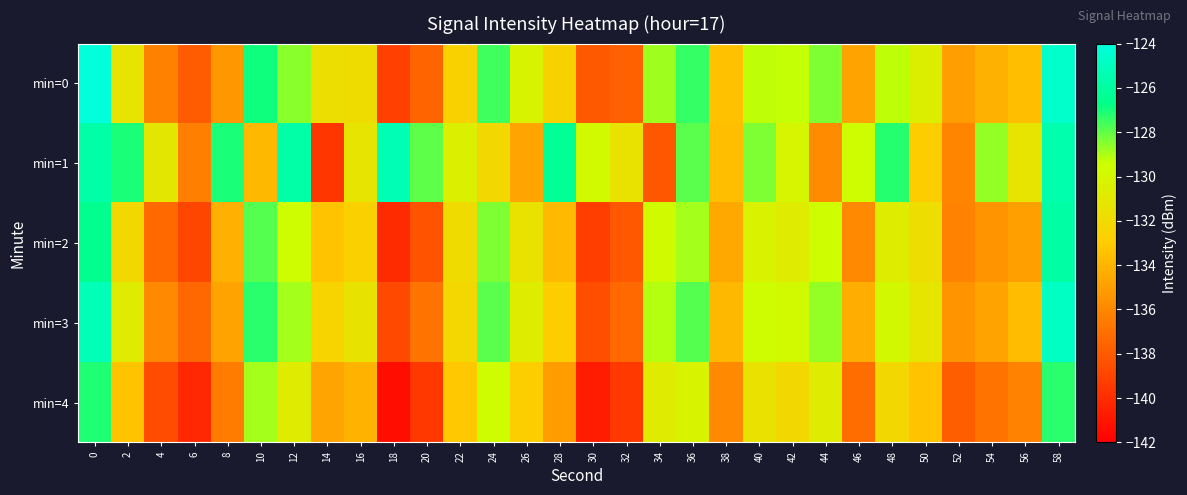

Count the number of categories in the chart.

30